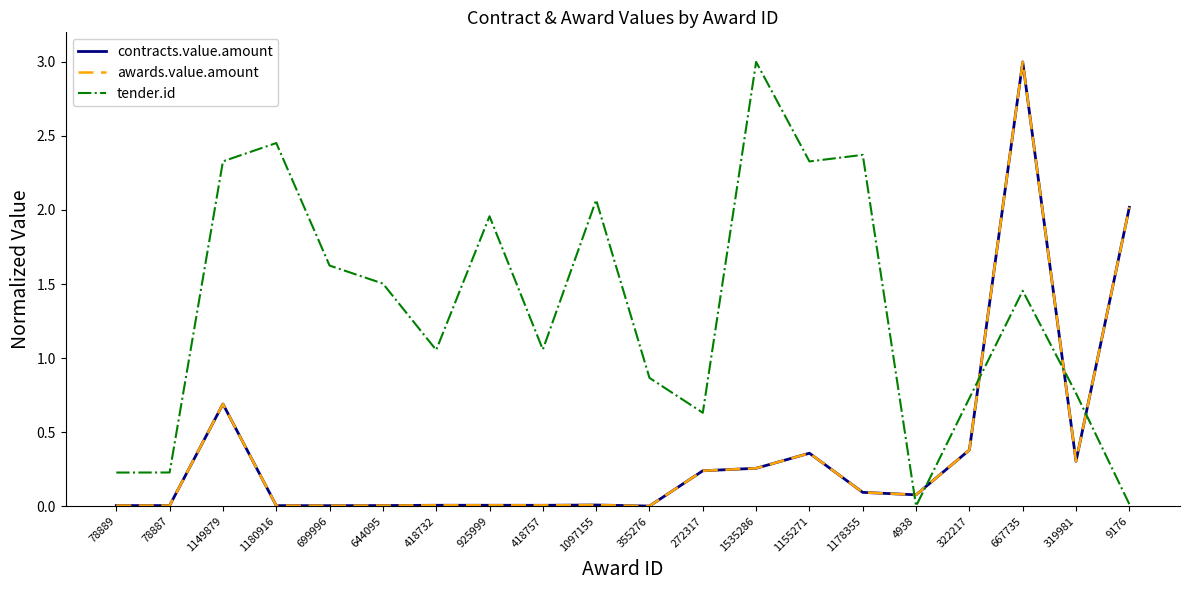

Is this an area chart (filled region under the line)?

No